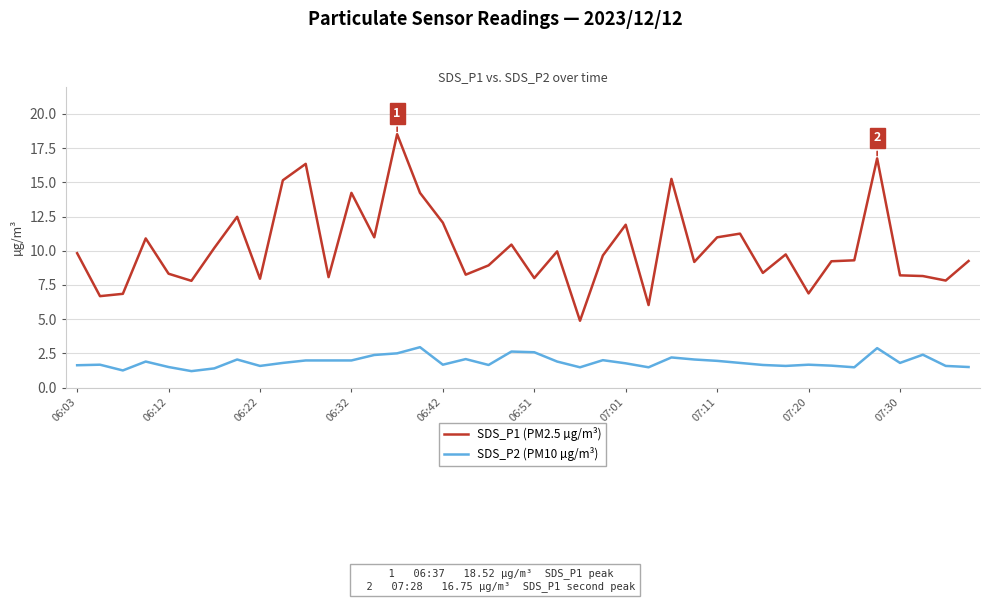

What is the minimum value shown in the chart?

1.2